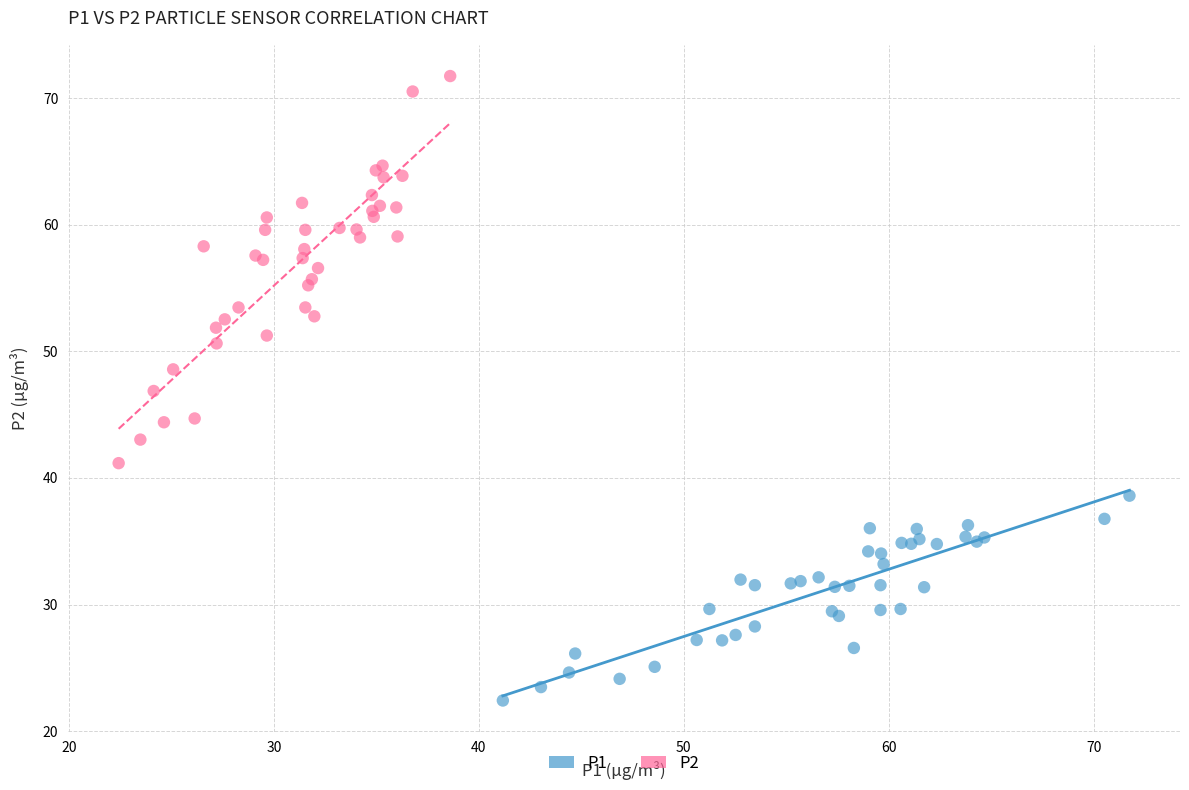

Which series reaches the minimum Y coordinate?

P1